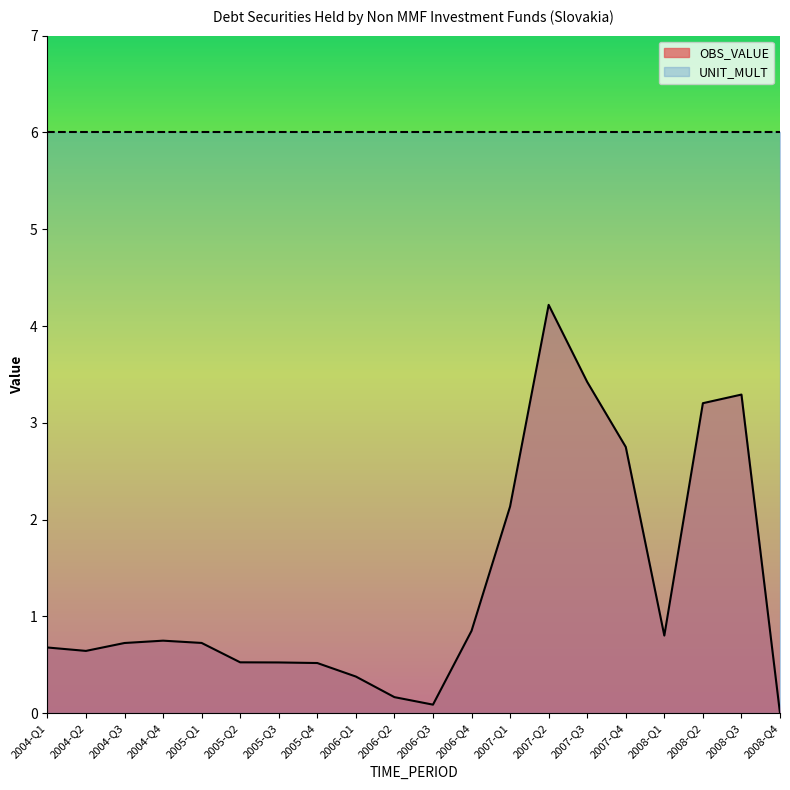

At which label is the value closest to 2?

2007-Q1